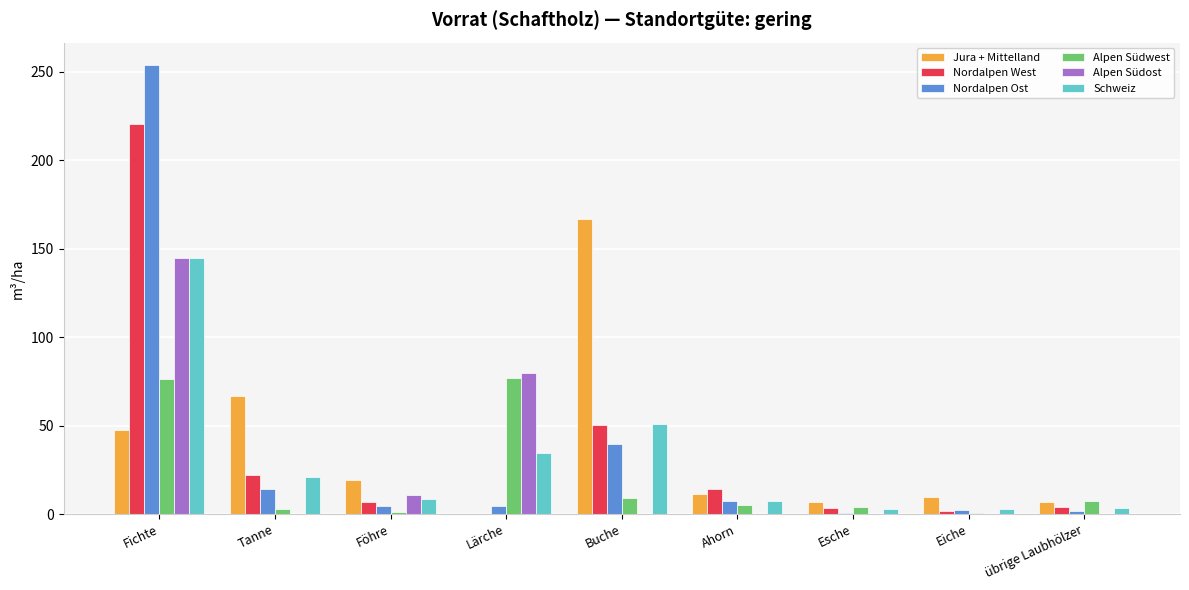

What is the difference between the Alpen Südost values at Fichte and Föhre?

134.2